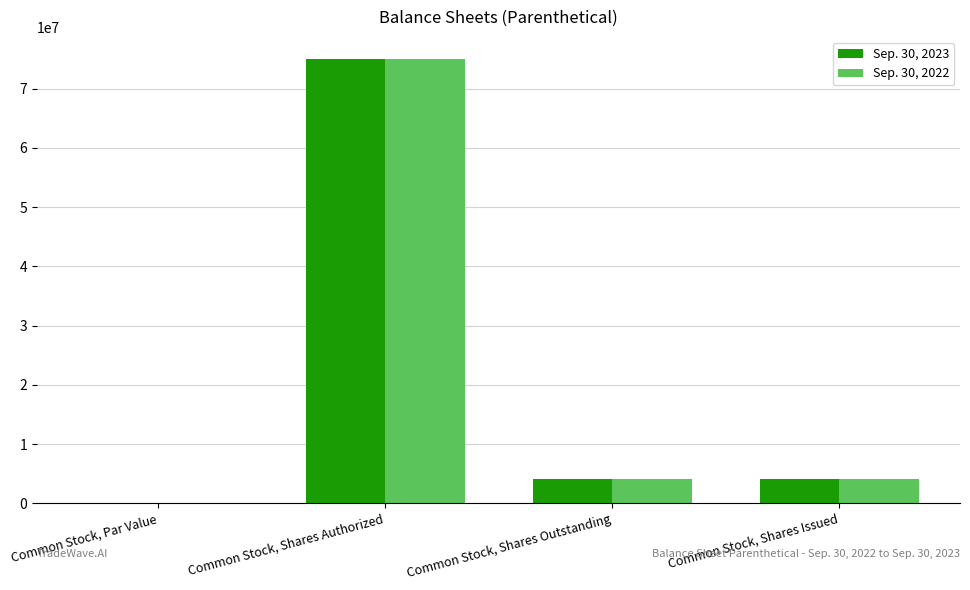

Is the value of Sep. 30, 2023 at Common Stock, Shares Authorized greater than the value of Sep. 30, 2022 at Common Stock, Shares Issued?

Yes